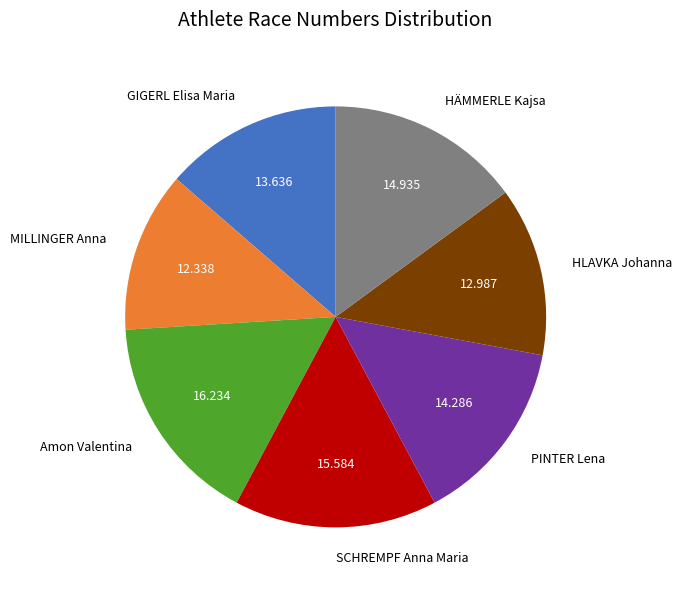

What is the smallest slice in the pie chart?

MILLINGER Anna